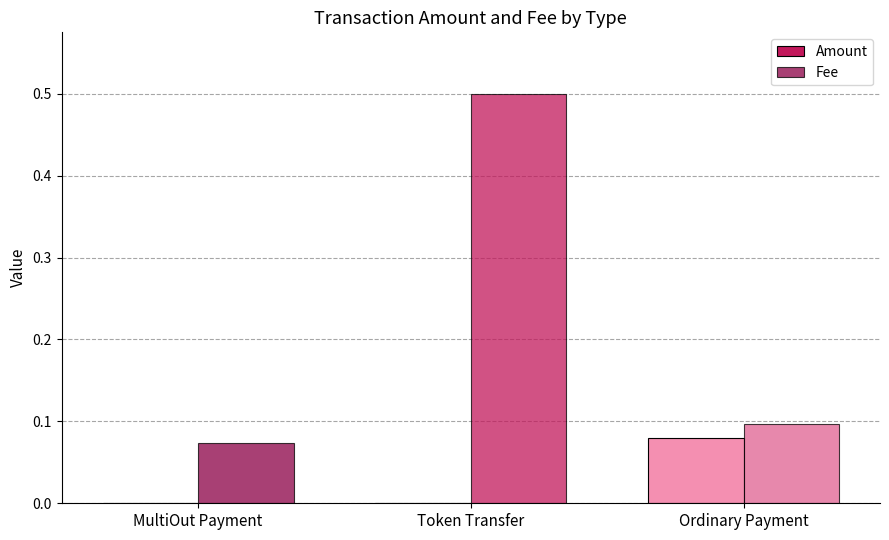

At how many categories does at least one series exceed 0?

3